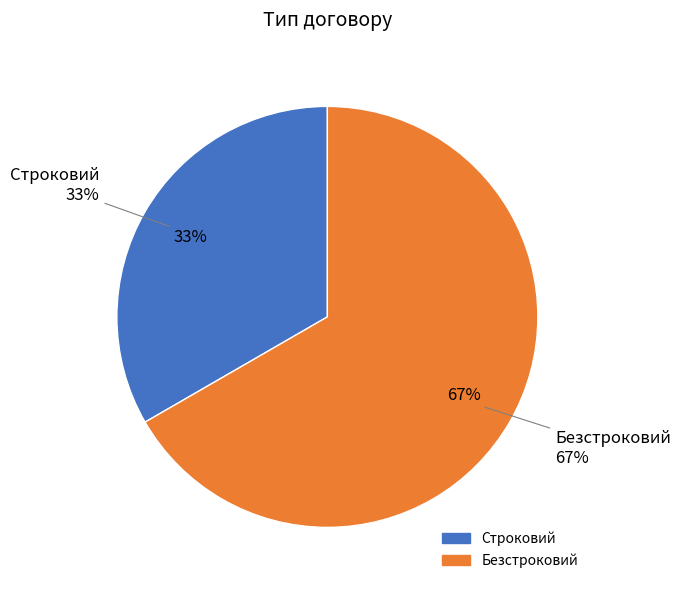

Which category has the biggest portion of the pie?

Безстроковий